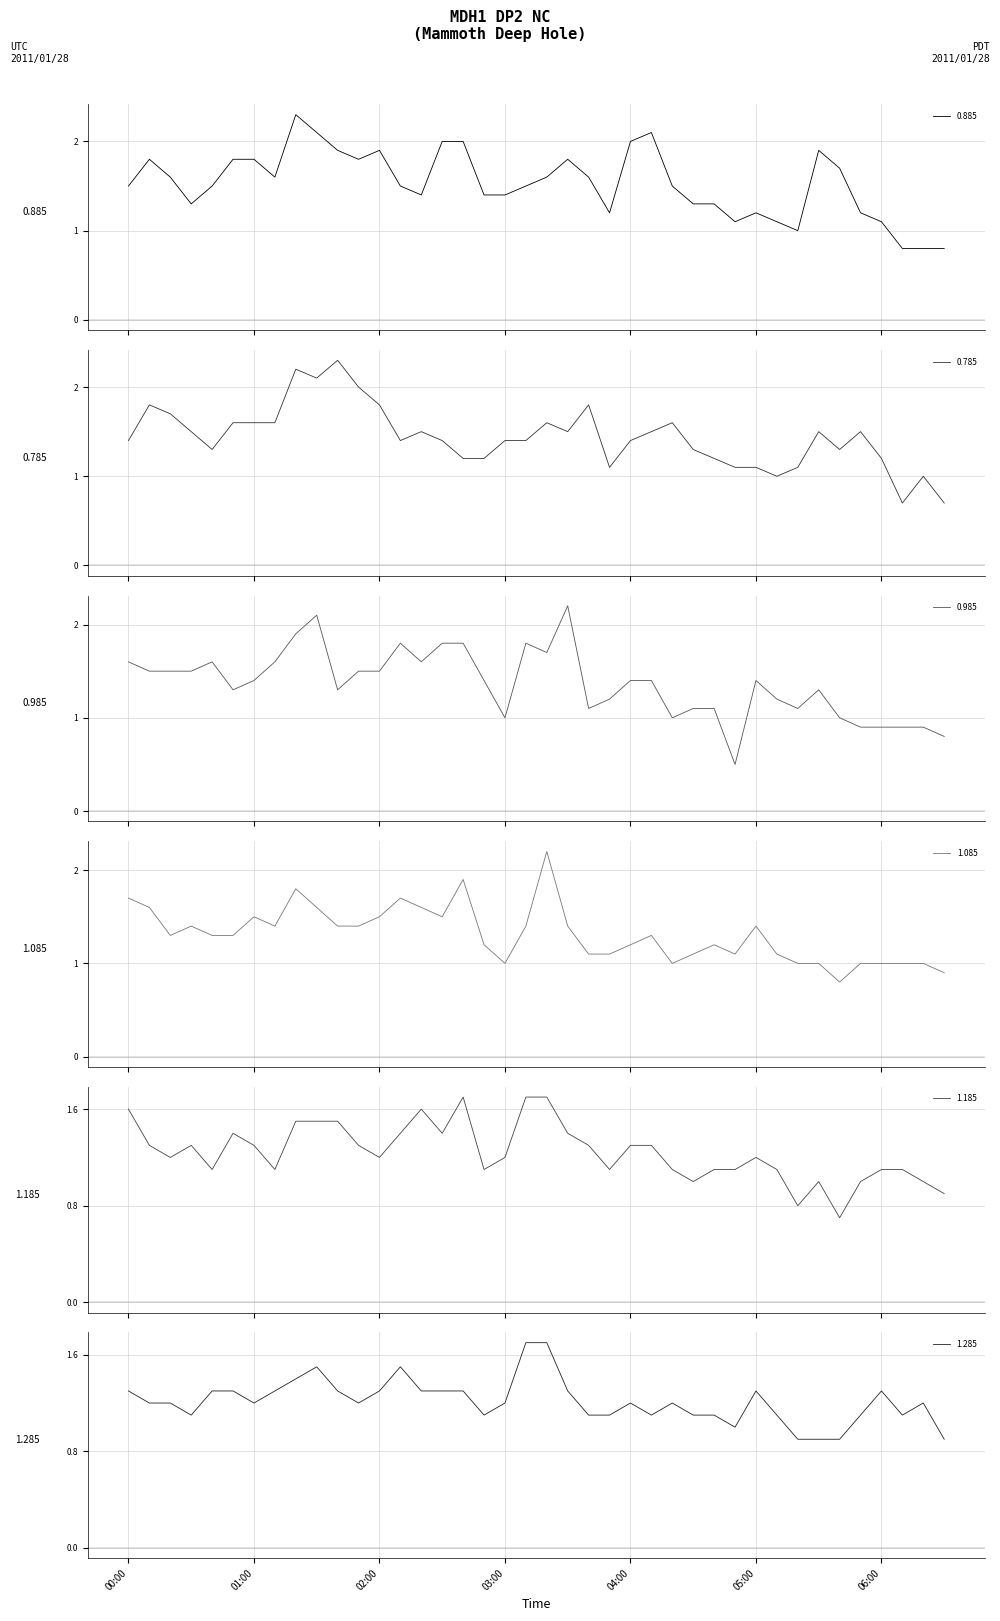

What is the average value of the 1.285 series?

1.2